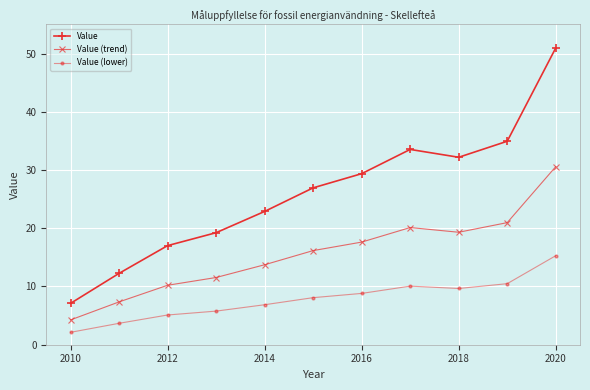

True or false: Value (trend) has more than 2 points higher than both neighbors.

False